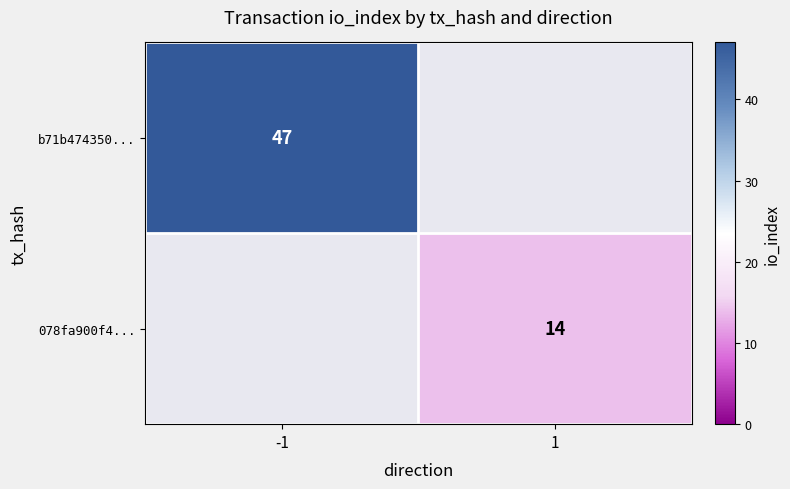

The 078fa900f4... series shows 24 at 1. True or false?

False